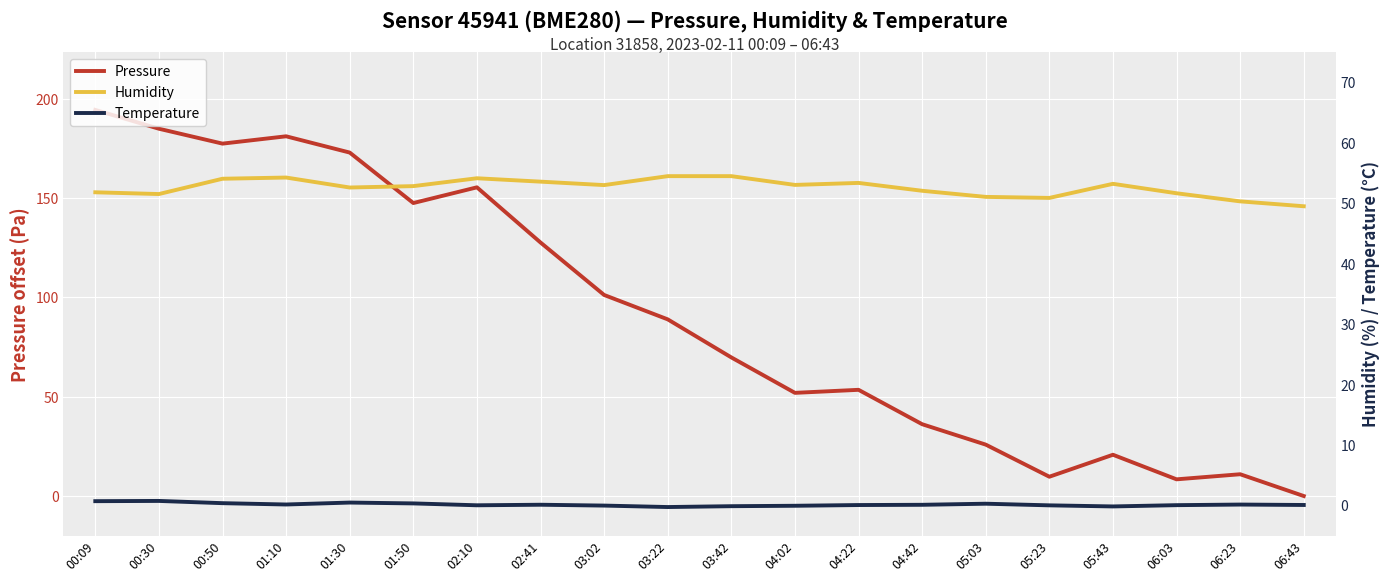

Which series has the widest spread of values?

pressure